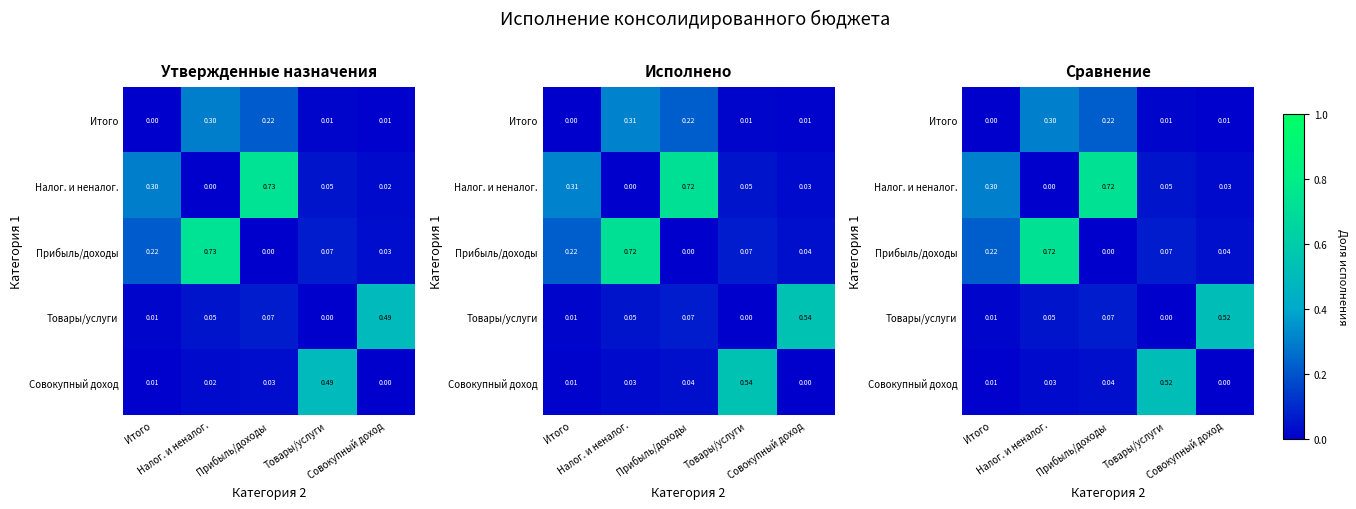

Is it true that Прибыль/доходы equals 0.3 at Прибыль/доходы?

False